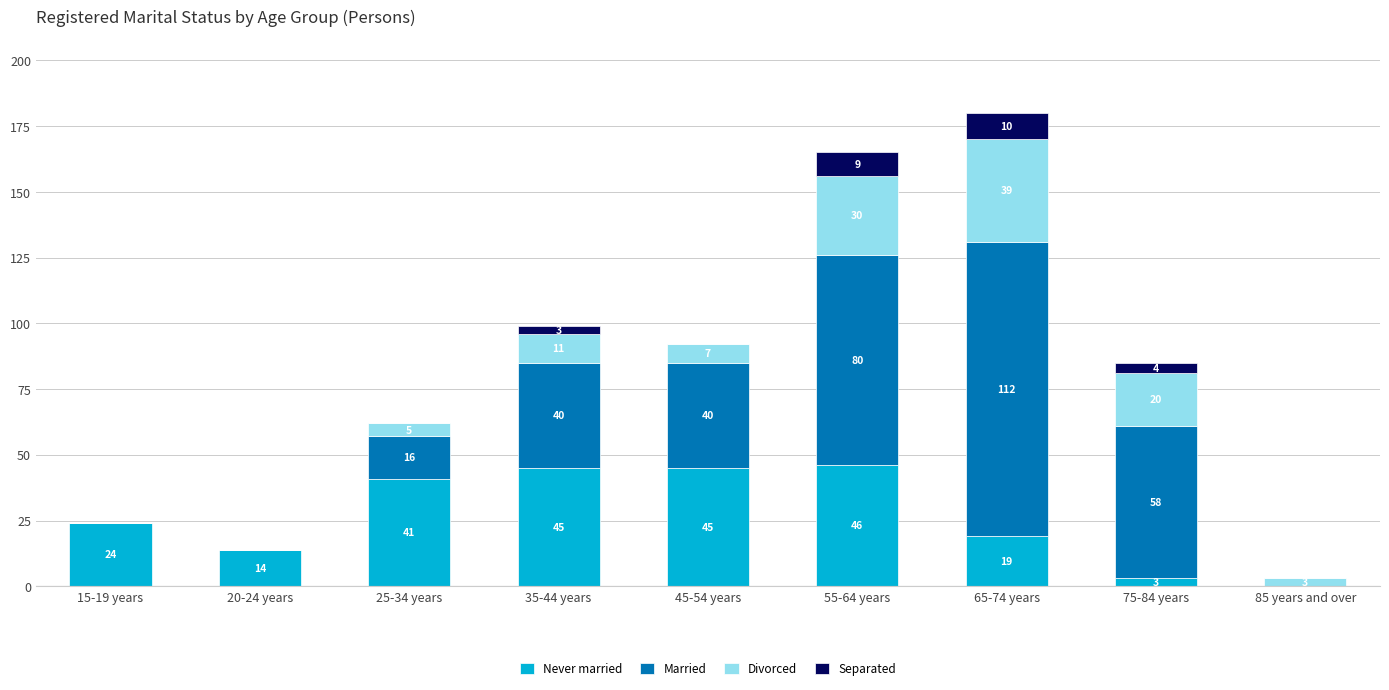

Reading left to right, transcribe the values for Never married.

15-19 years=24	20-24 years=14	25-34 years=41	35-44 years=45	45-54 years=45	55-64 years=46	65-74 years=19	75-84 years=3	85 years and over=0